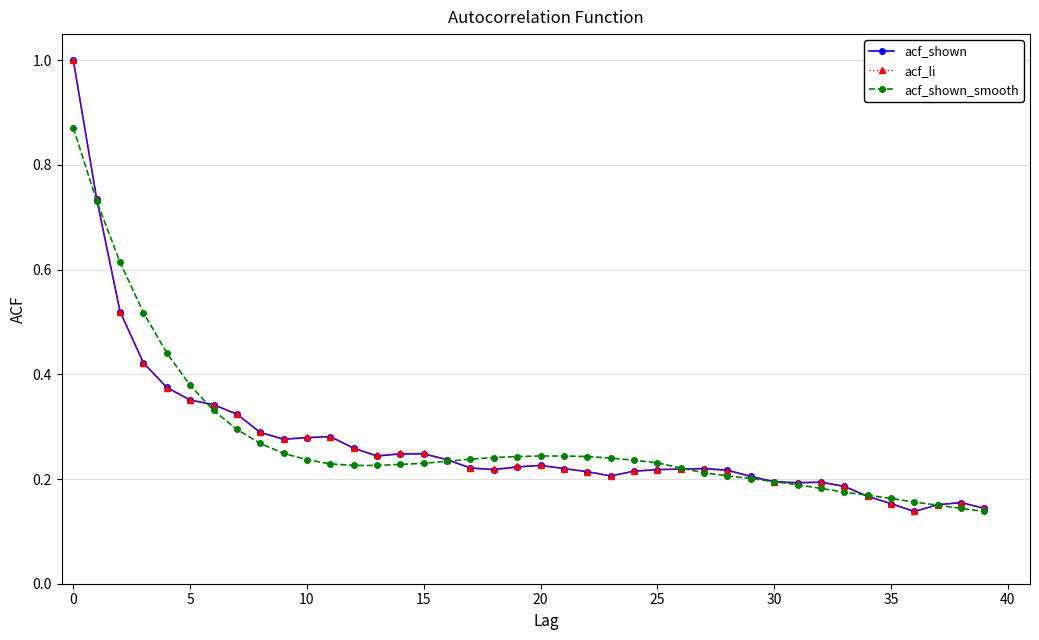

True or false: acf_li has more than 0 interior local peaks.

True